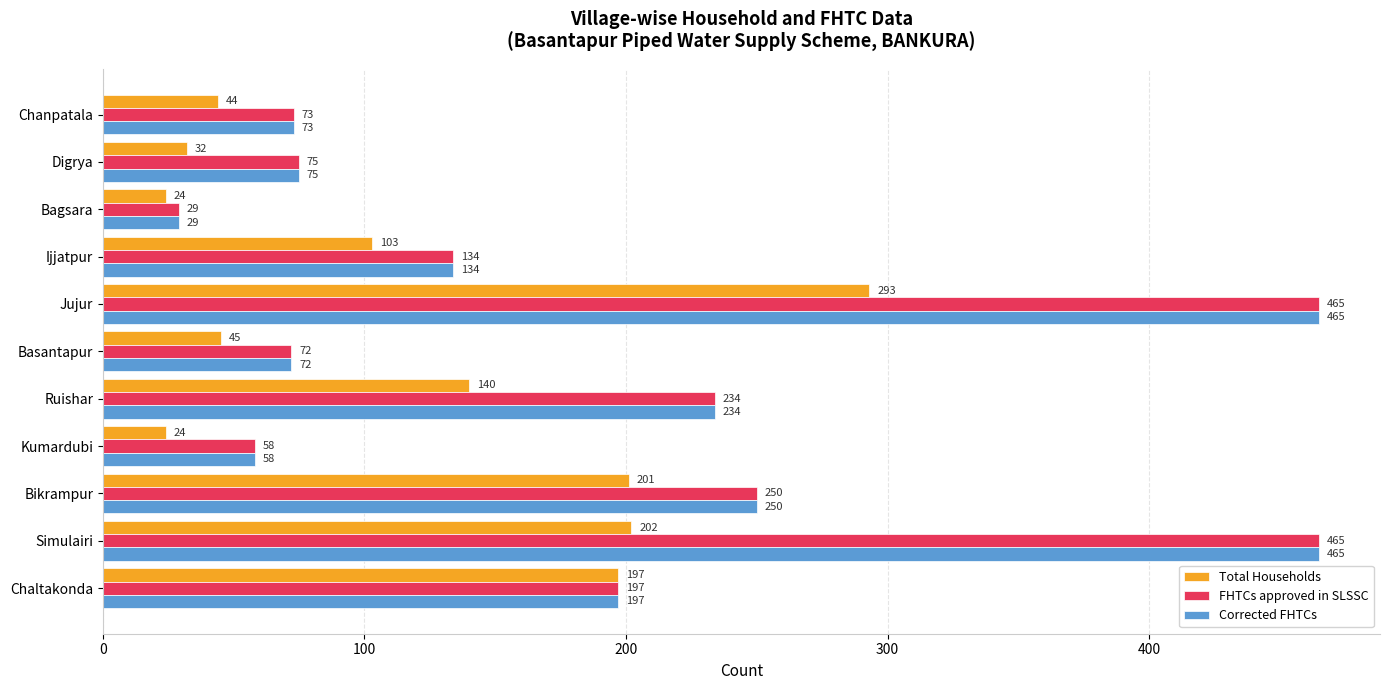

What is the spread (max minus min) of values at Bikrampur?

49